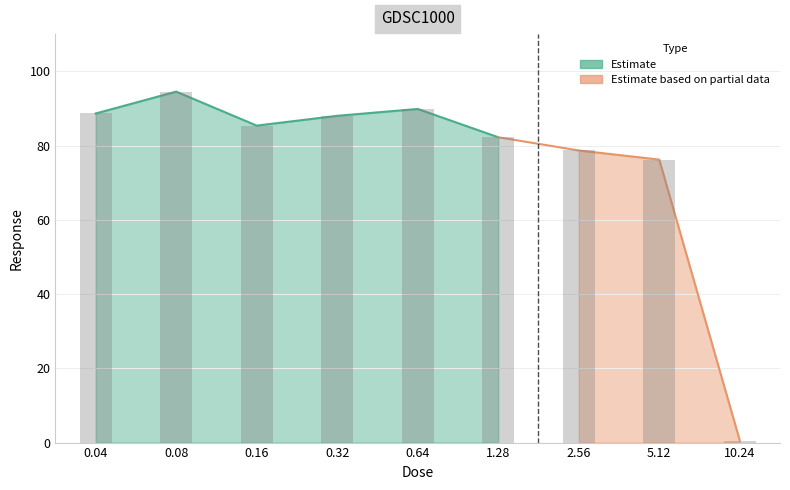

Which category has the lowest value across all series?

10.24